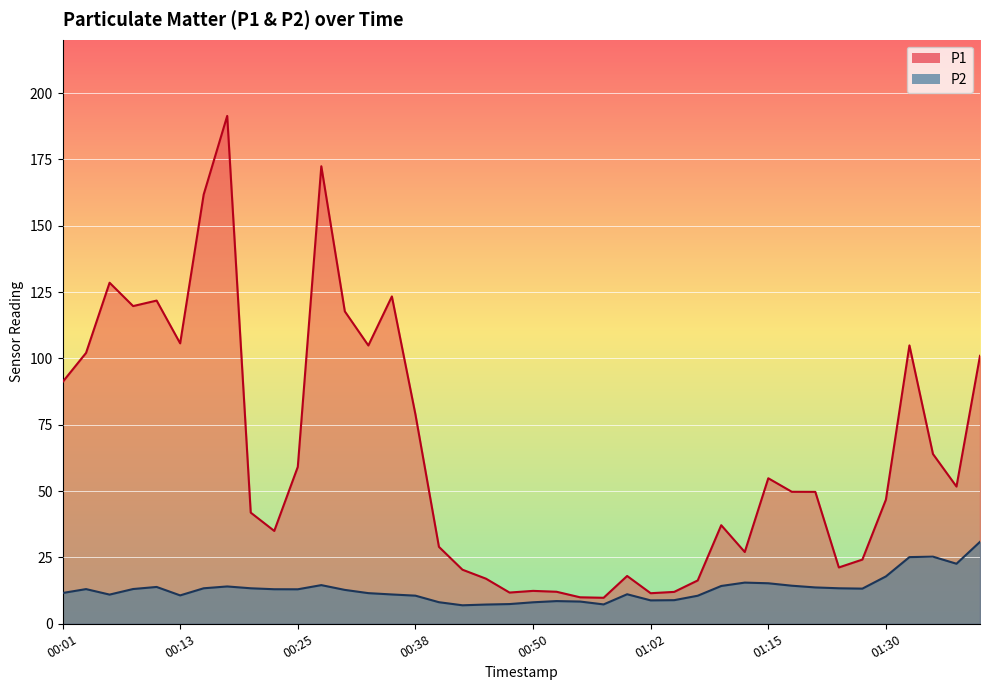

What is the minimum value for P2?

7.0